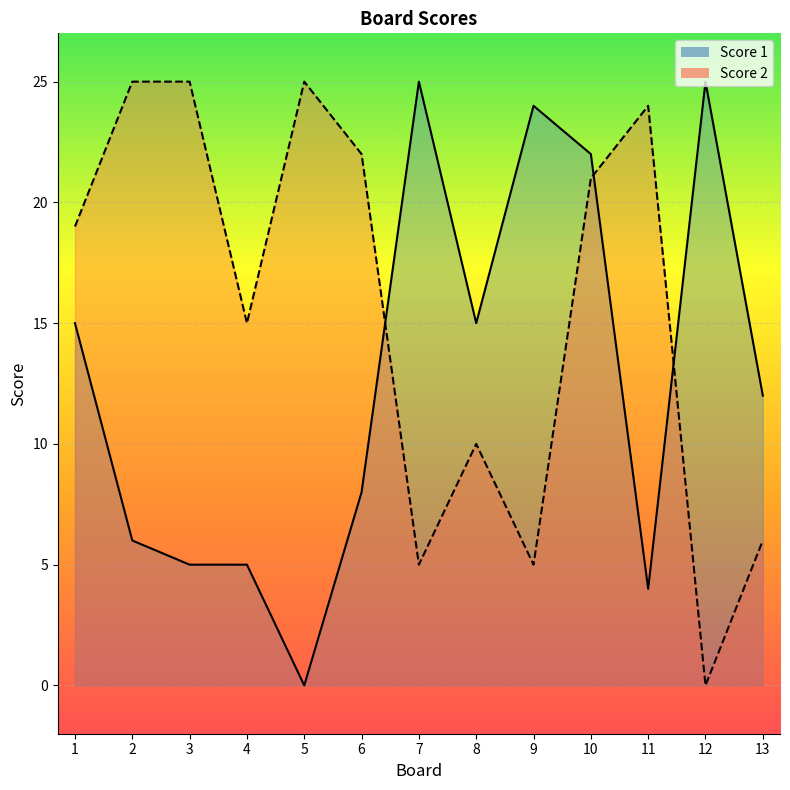

List the series in order of their peak value, lowest first.

Score 1, Score 2